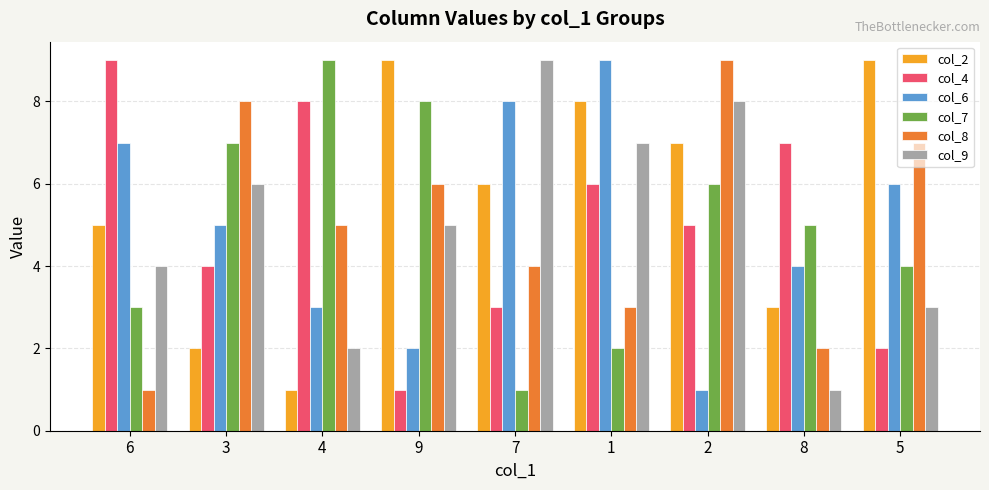

Reading right to left, what are all the values shown in this chart?

col_2: 9	3	7	8	6	9	1	2	5
col_4: 2	7	5	6	3	1	8	4	9
col_6: 6	4	1	9	8	2	3	5	7
col_7: 4	5	6	2	1	8	9	7	3
col_8: 7	2	9	3	4	6	5	8	1
col_9: 3	1	8	7	9	5	2	6	4